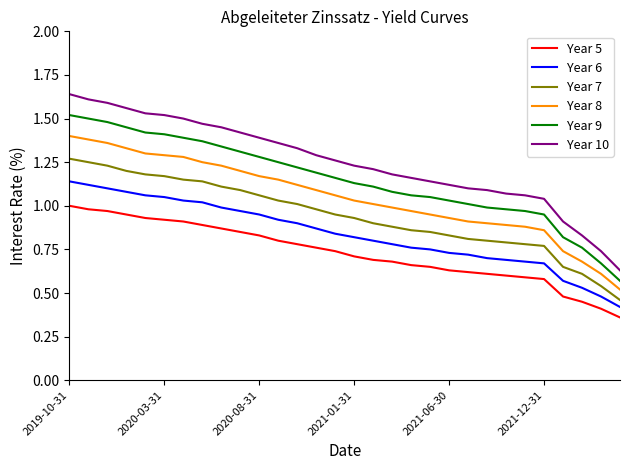

Rank the series by their average value, from highest to lowest.

Year 10, Year 9, Year 8, Year 7, Year 6, Year 5